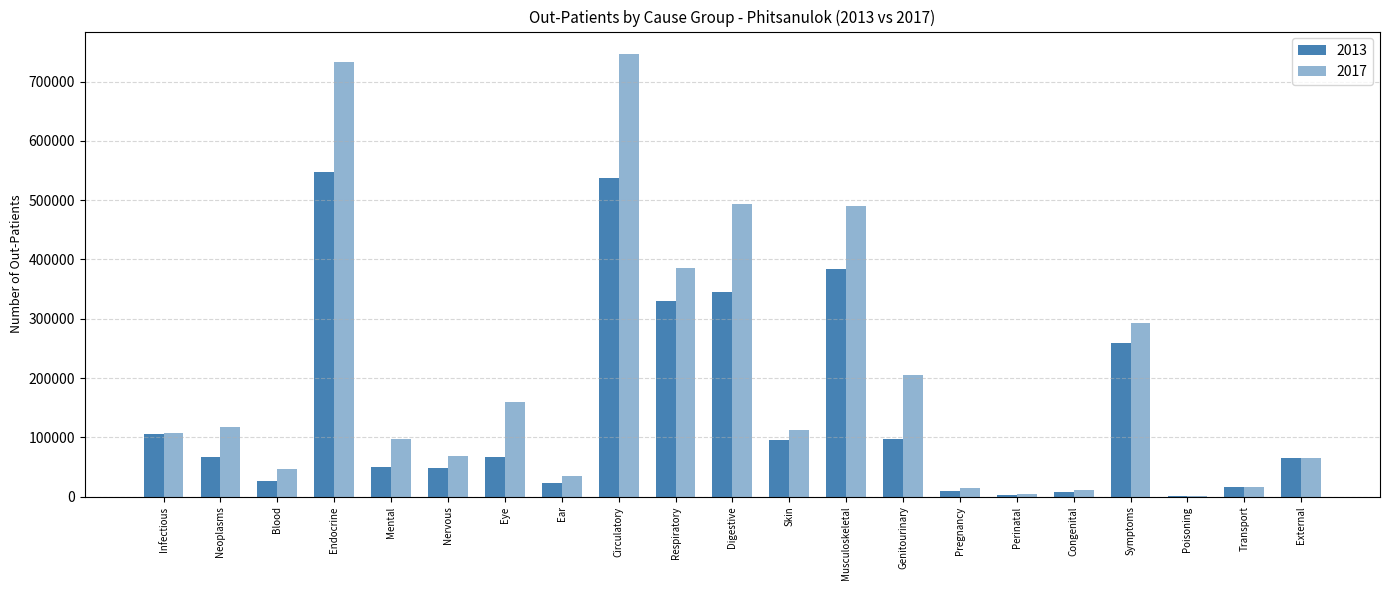

The 2013 series shows 18430 at Mental. True or false?

False